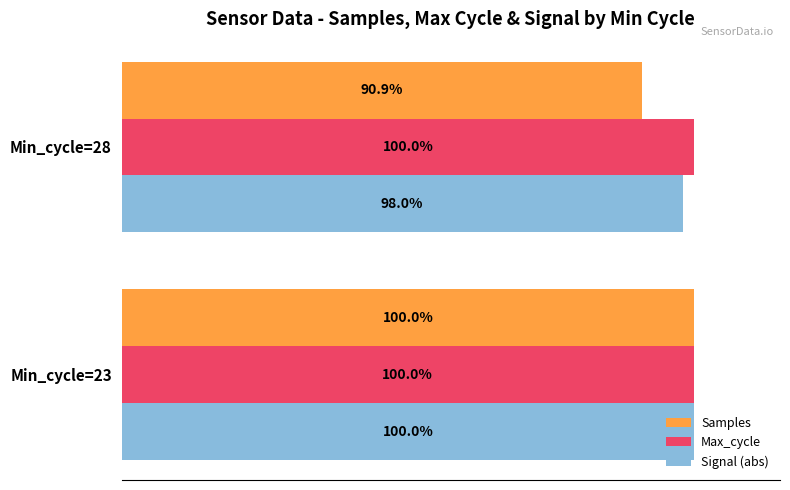

Which series changed the most between Min_cycle=23 and Min_cycle=28?

Samples